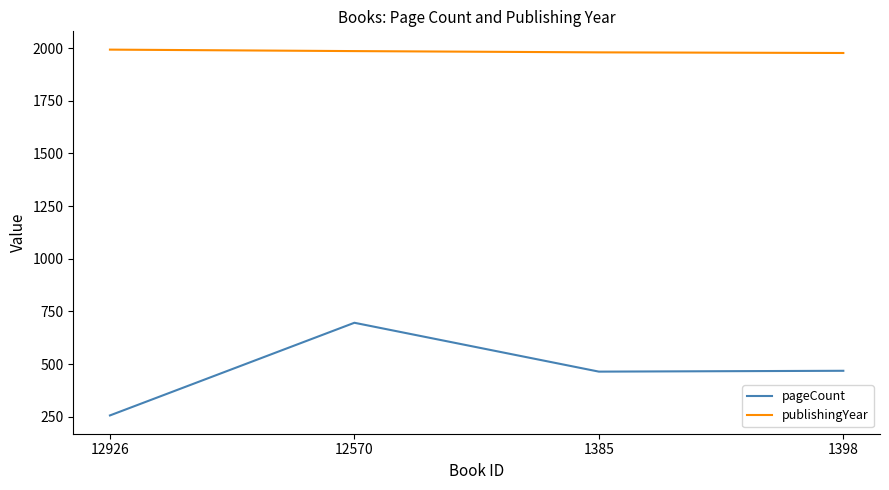

Rank the series at 1385 from highest to lowest value.

publishingYear, pageCount